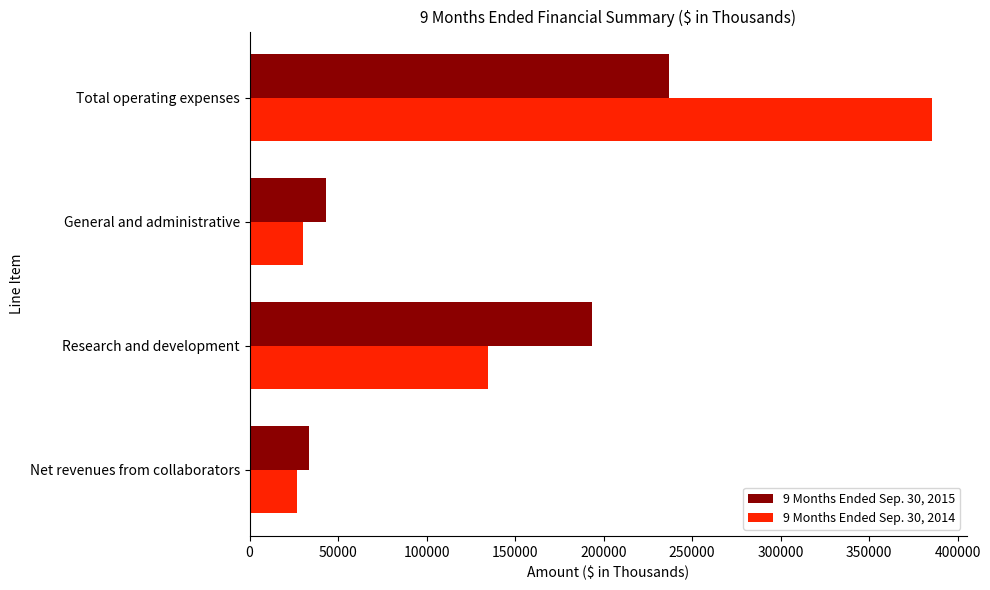

Which series has the largest total across all categories?

9 Months Ended Sep. 30, 2014